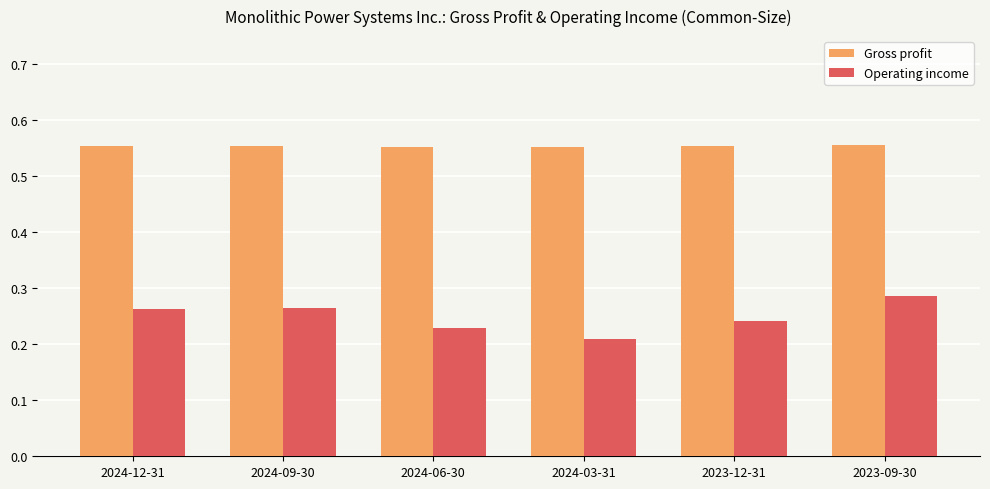

Which category has the lowest value in the Operating income series?

2024-03-31